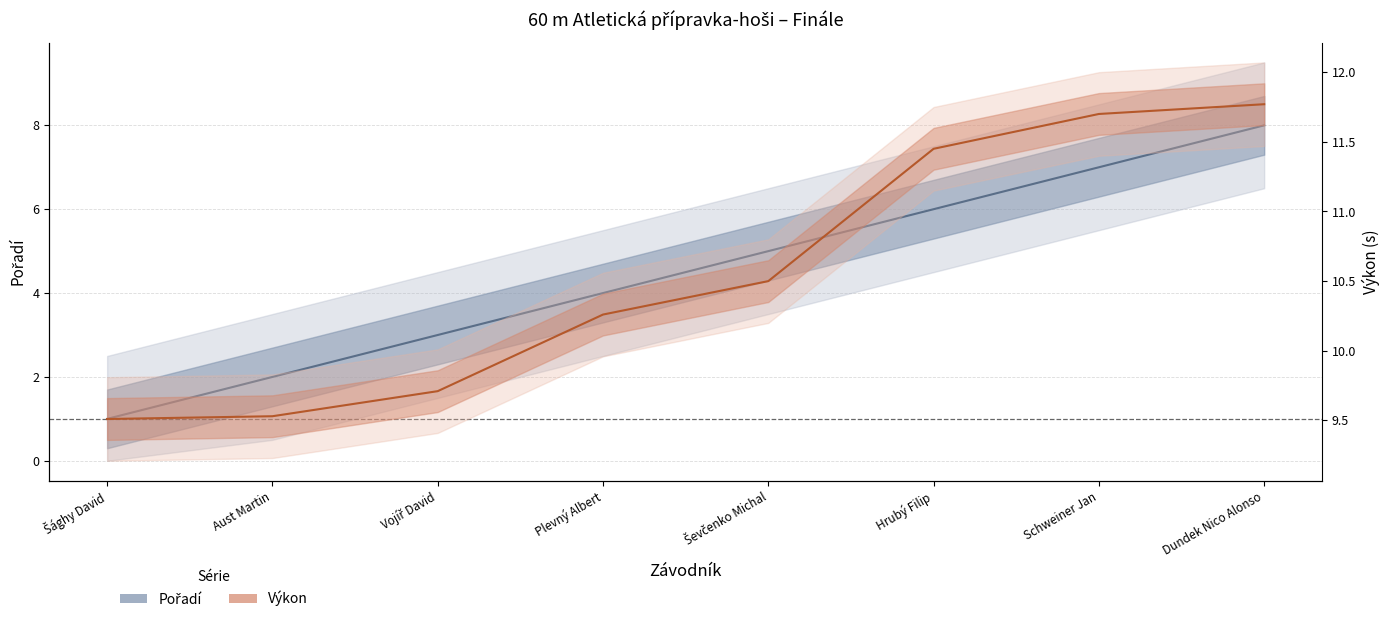

Rank the series by their maximum value, from lowest to highest.

Pořadí, Výkon